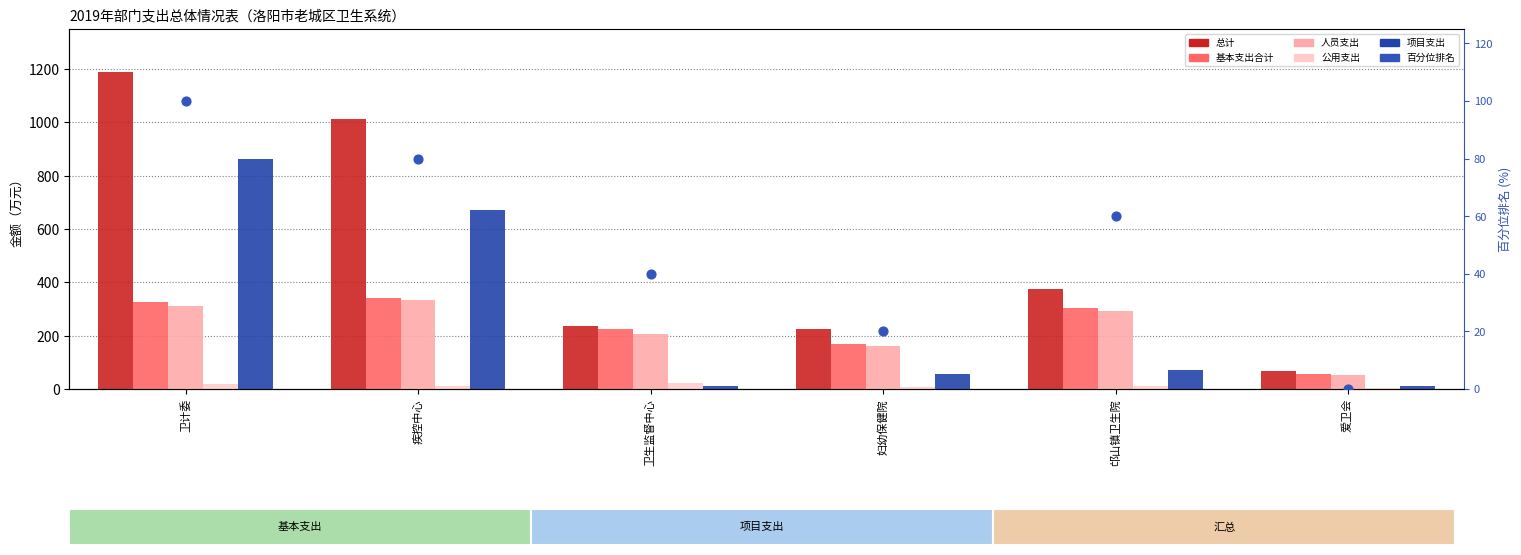

Which series reaches the minimum Y coordinate?

百分位排名